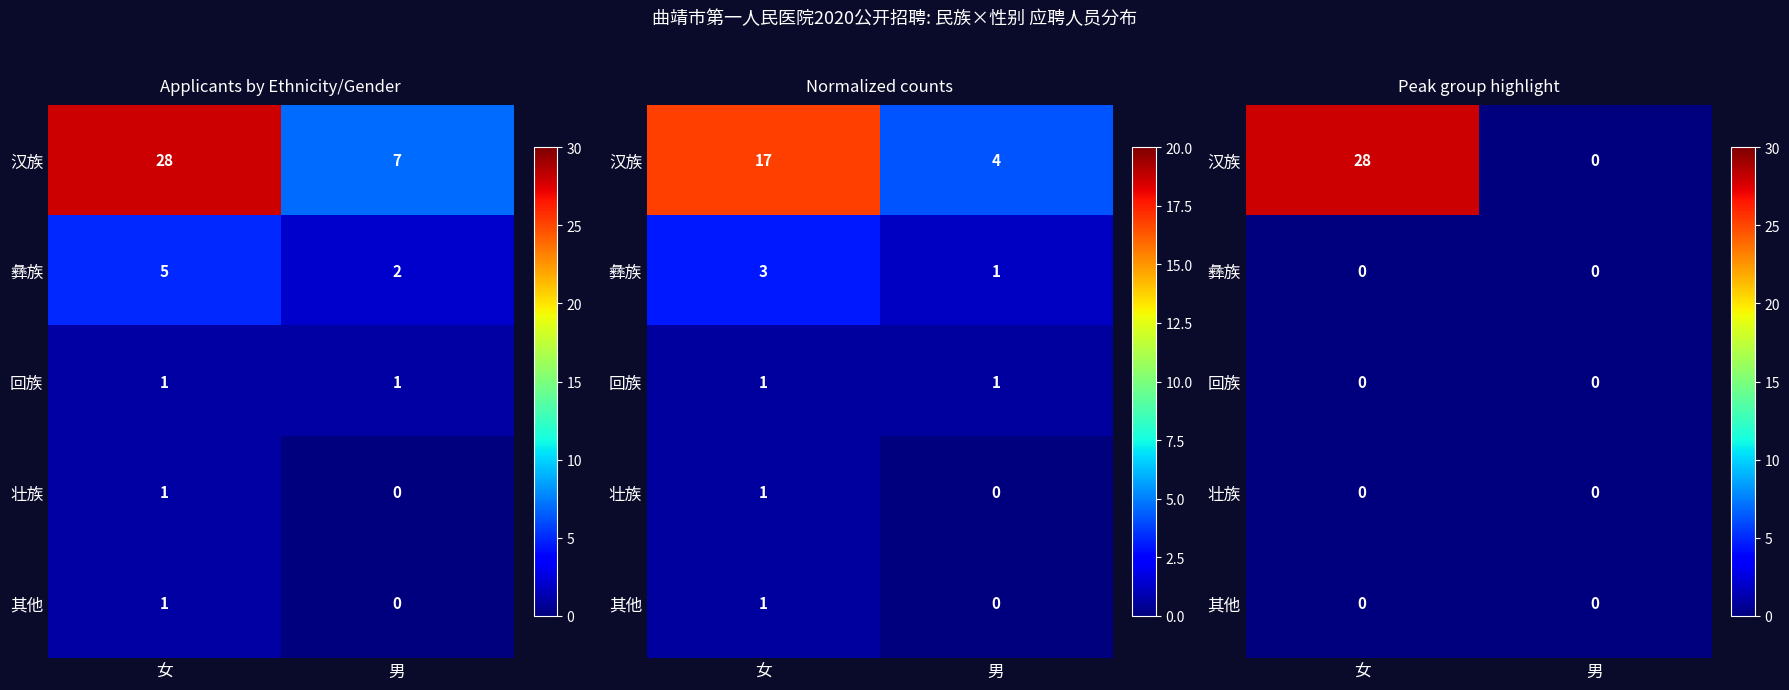

At how many categories does at least one series exceed 10?

1